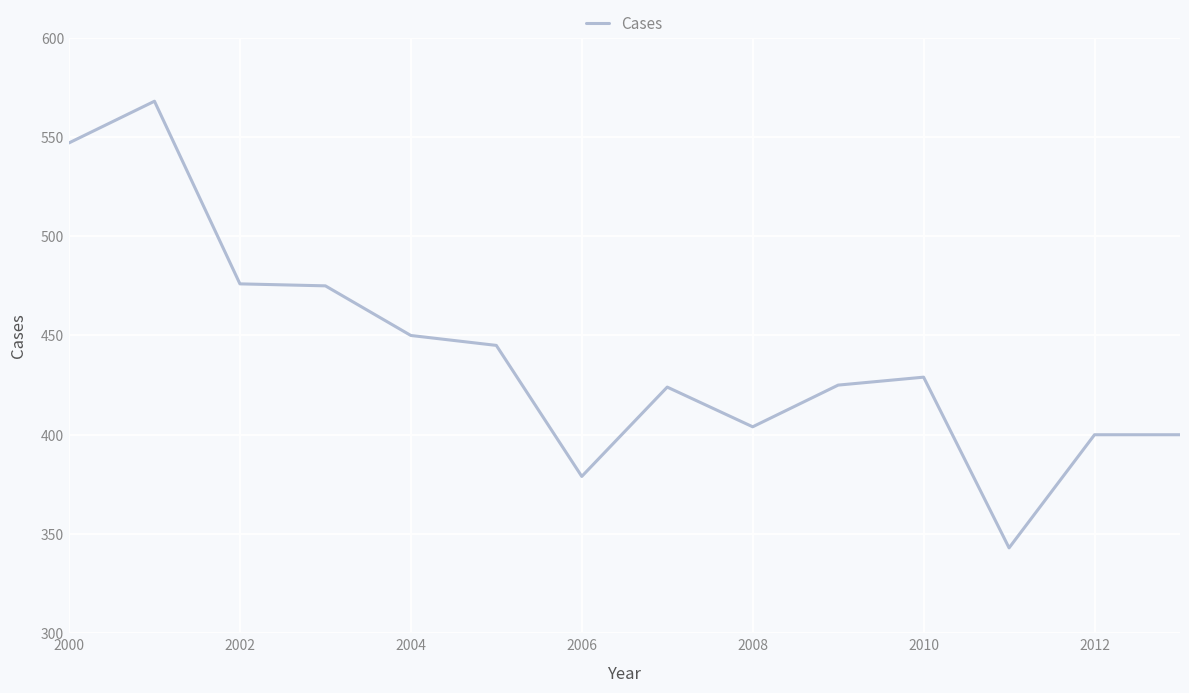

What is the difference between the maximum and minimum values?

225